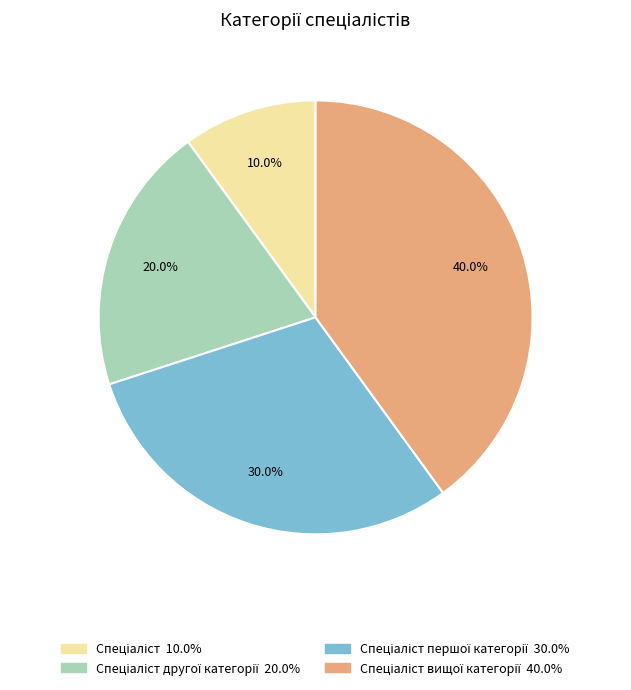

Does any single category account for the majority?

No